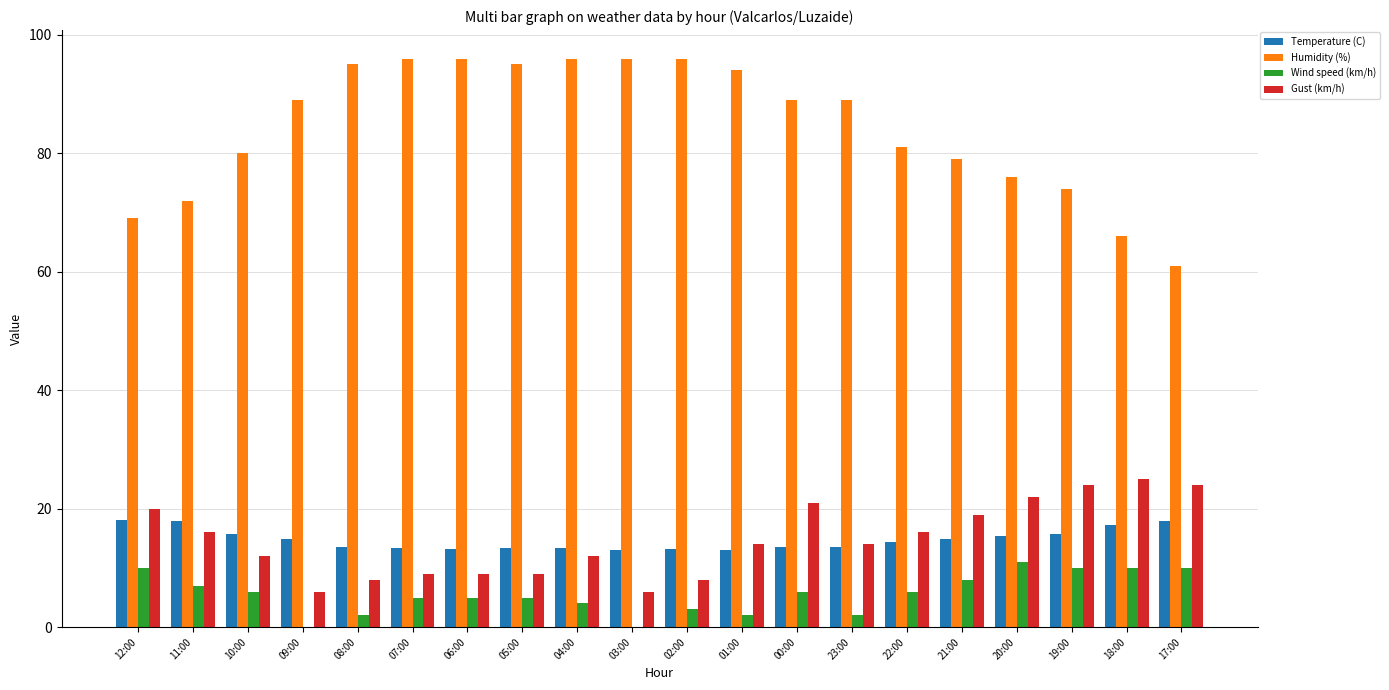

Which series has the largest total across all categories?

Humidity (%)